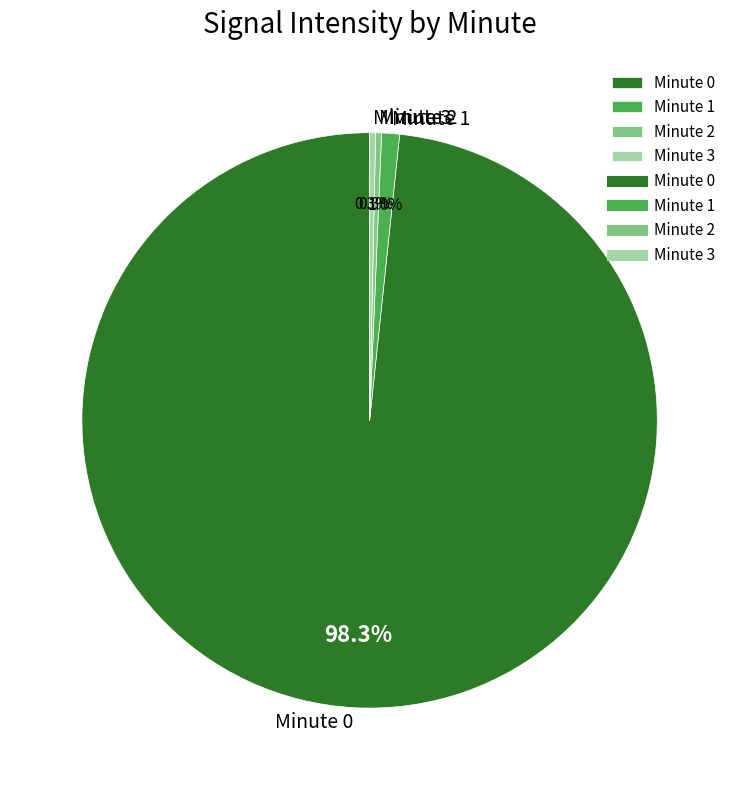

To the nearest percent, what is the difference between the Minute 2 and Minute 0 slice percentages?

98%